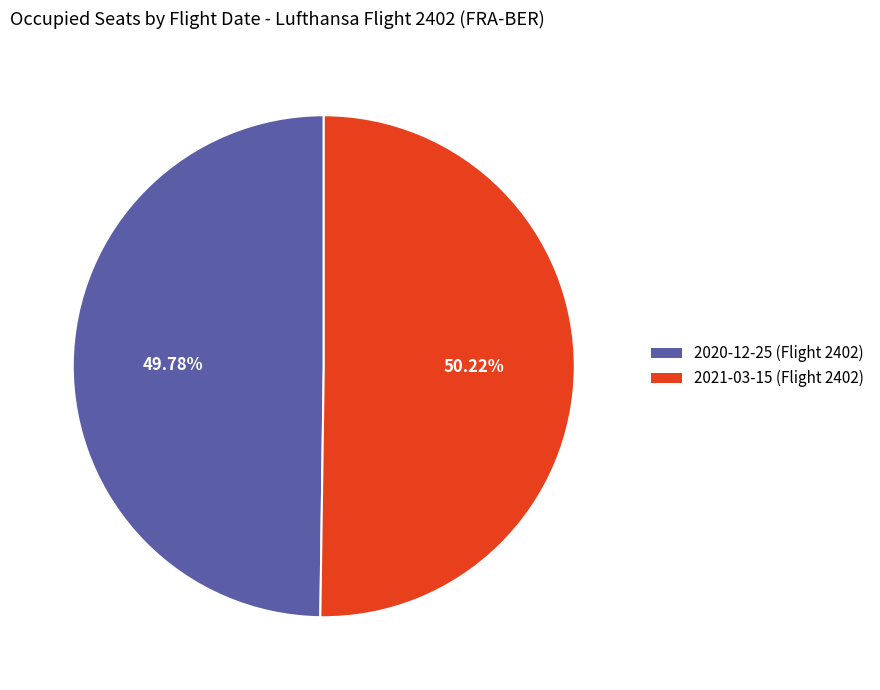

Is it true that 2021-03-15 (Flight 2402) is 63% of the pie?

False